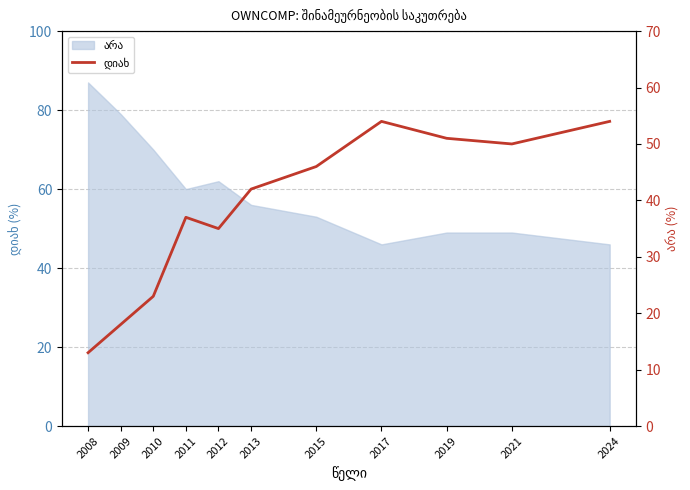

What is the sum of all values?

423